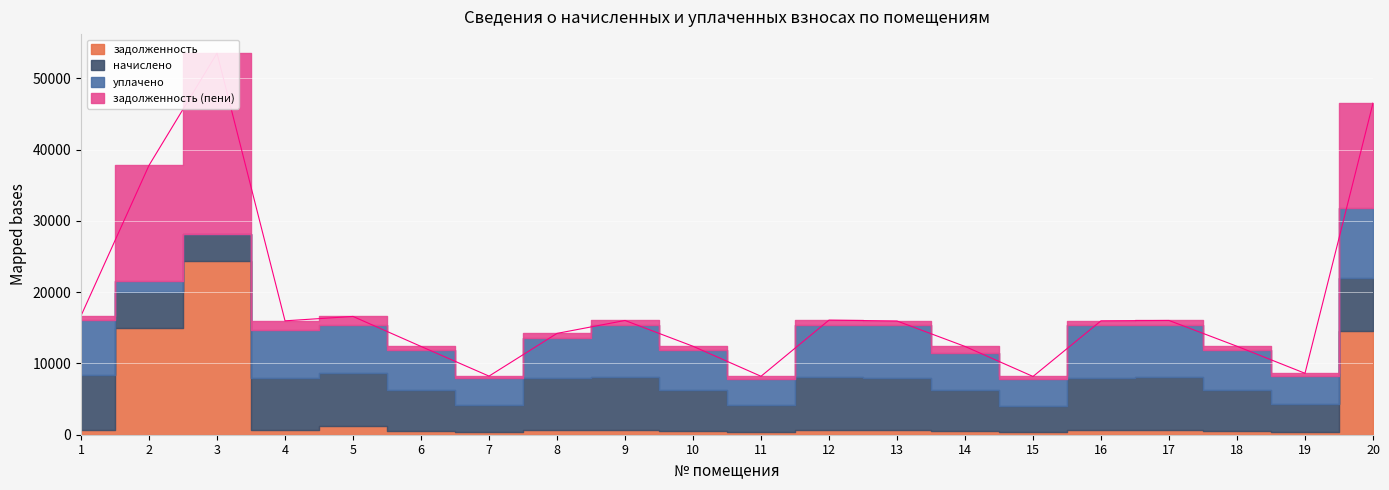

Reading left to right, extract all data points from this chart.

задолженность: 1=643.4	2=14907.9	3=24376.8	4=615.9	5=1231.8	6=477.4	7=317.0	8=615.0	9=617.8	10=478.3	11=316.0	12=619.7	13=615.0	14=477.4	15=315.1	16=615.9	17=617.8	18=478.3	19=332.1	20=14618.3
начислено: 1=7721.0	2=5181.6	3=3815.0	4=7390.8	5=7390.8	6=5728.2	7=3803.6	8=7379.4	9=7413.6	10=5739.6	11=3792.2	12=7436.4	13=7379.4	14=5728.2	15=3780.8	16=7390.8	17=7413.6	18=5739.6	19=3985.8	20=7425.0
уплачено: 1=7683.8	2=1500.0	3=0.0	4=6739.2	5=6739.2	6=5700.5	7=3785.3	8=5605.8	9=7377.8	10=5711.9	11=3773.9	12=7400.5	13=7343.8	14=5223.2	15=3762.6	16=7355.1	17=7377.8	18=5711.9	19=3966.6	20=9800.0
задолженность (пени): 1=643.4	2=16203.3	3=25330.5	4=1231.8	5=1231.8	6=477.4	7=317.0	8=615.0	9=617.8	10=478.3	11=316.0	12=619.7	13=615.0	14=954.7	15=315.1	16=615.9	17=617.8	18=478.3	19=332.1	20=14674.6